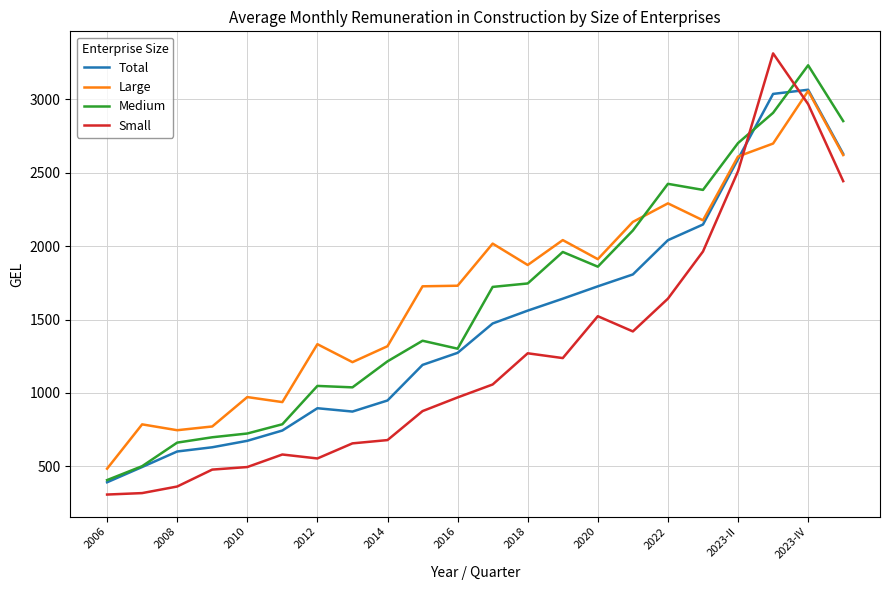

After their last crossing, which series has the higher values: Small or Medium?

Medium